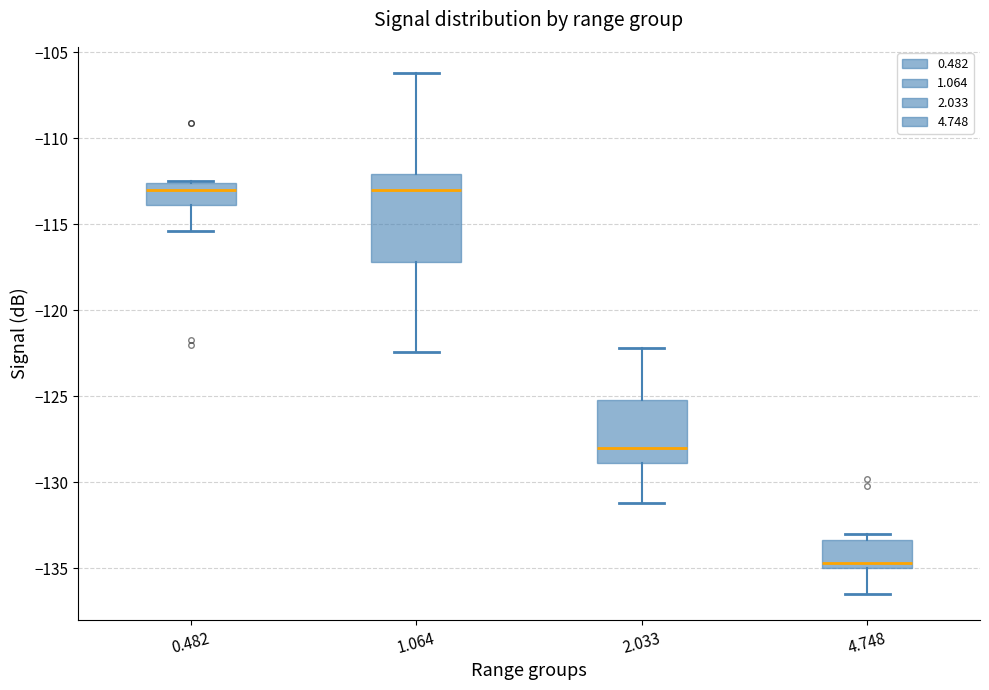

Reading left to right, transcribe this box plot: for each box, give where its median line is, the range the box spans, and where its two whiskers end, as read against the y-axis. The values are not printed on the chart, so give them approximately, as read against the axis.

0.482: median -113.0, box -114.0 to -112.5, whiskers -115.5 to -112.5
1.064: median -113.0, box -117.0 to -112.0, whiskers -122.5 to -106.0
2.033: median -128.0, box -129.0 to -125.0, whiskers -131.0 to -122.0
4.748: median -134.5, box -135.0 to -133.5, whiskers -136.5 to -133.0